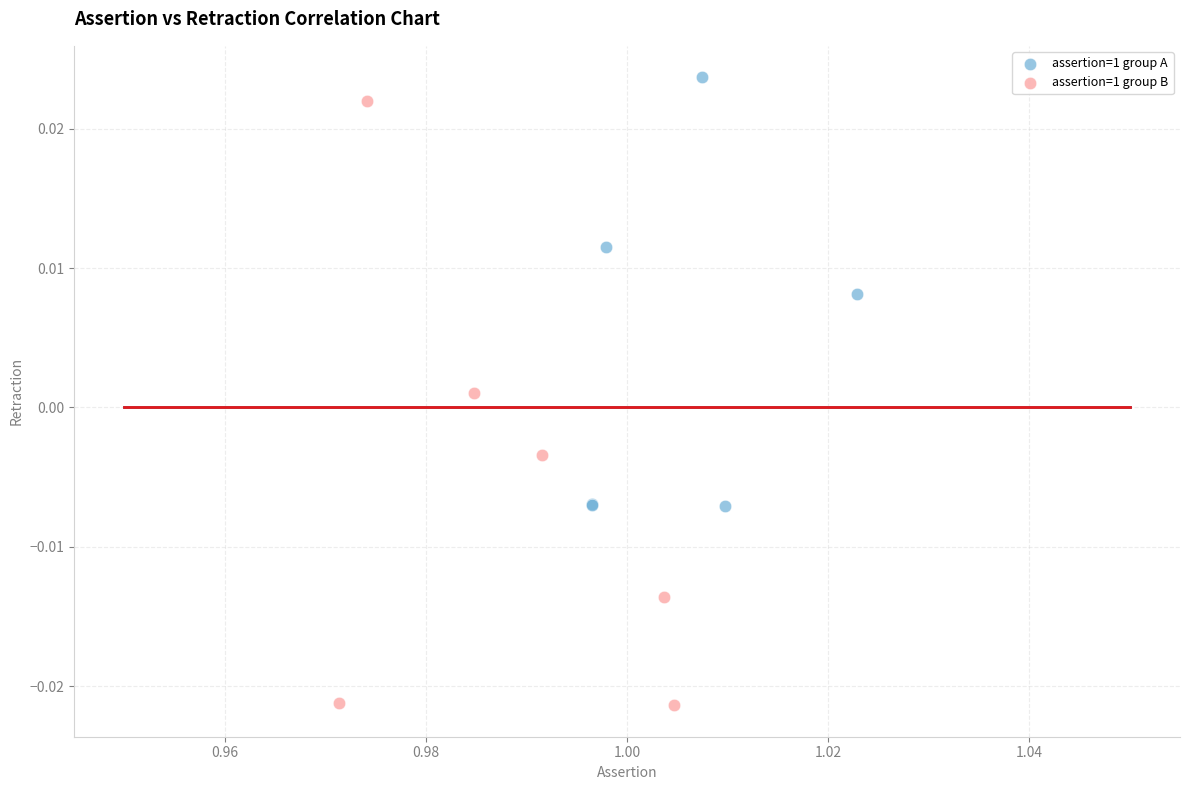

Which series has the widest spread of Y values?

assertion=1 group B